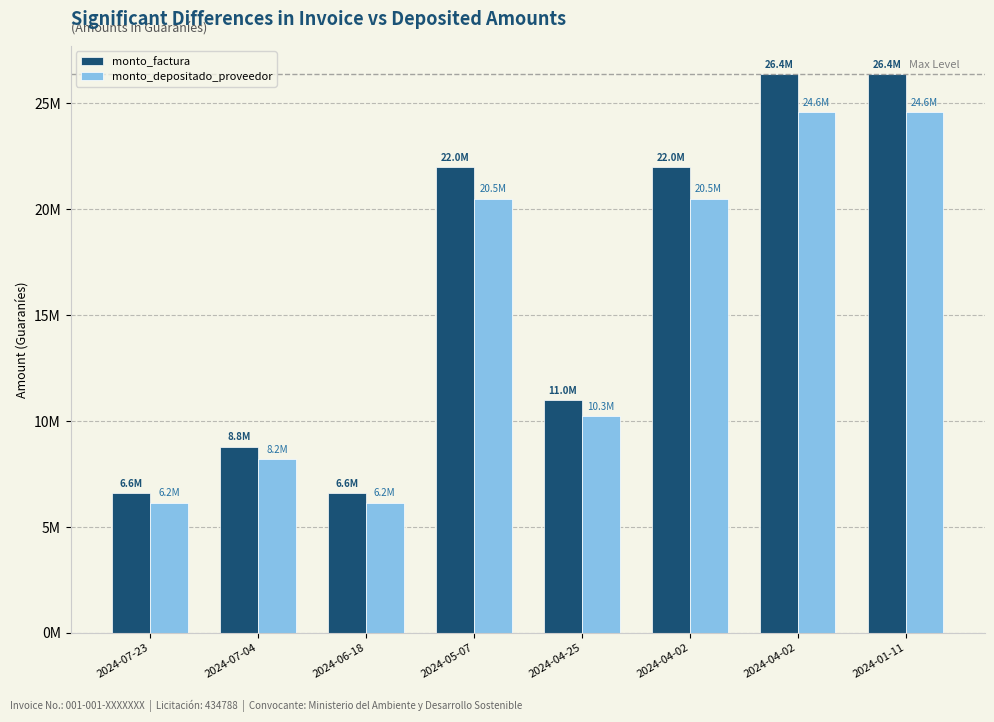

Reading left to right, list all the values displayed in this chart.

monto_factura: 2024-07-23=6600000	2024-07-04=8800000	2024-06-18=6600000	2024-05-07=22000000	2024-04-25=11000000	2024-04-02=22000000	2024-04-02=26400000	2024-01-11=26400000
monto_depositado_proveedor: 2024-07-23=6151200	2024-07-04=8201600	2024-06-18=6151200	2024-05-07=20504000	2024-04-25=10252000	2024-04-02=20504000	2024-04-02=24604800	2024-01-11=24604800